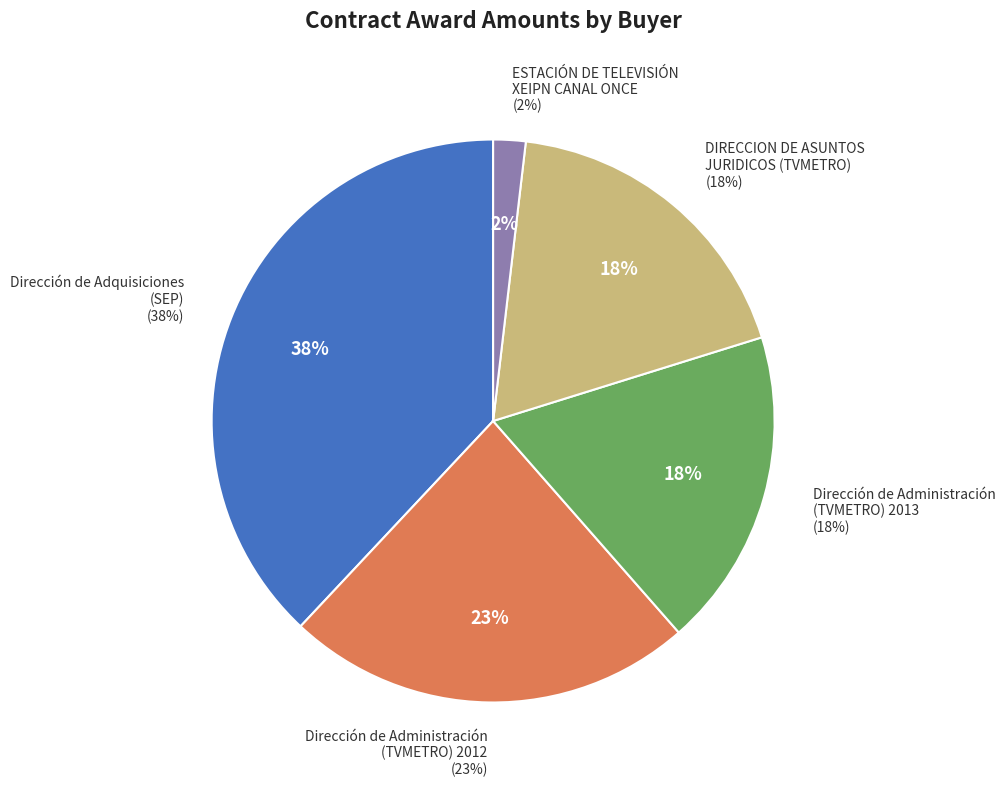

Which slice is the largest?

Dirección de Adquisiciones
(SEP)